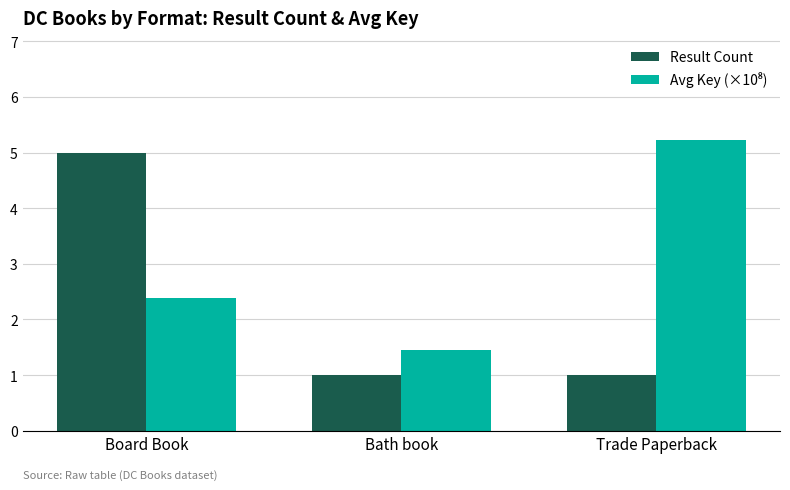

What is the greatest value displayed?

5.2